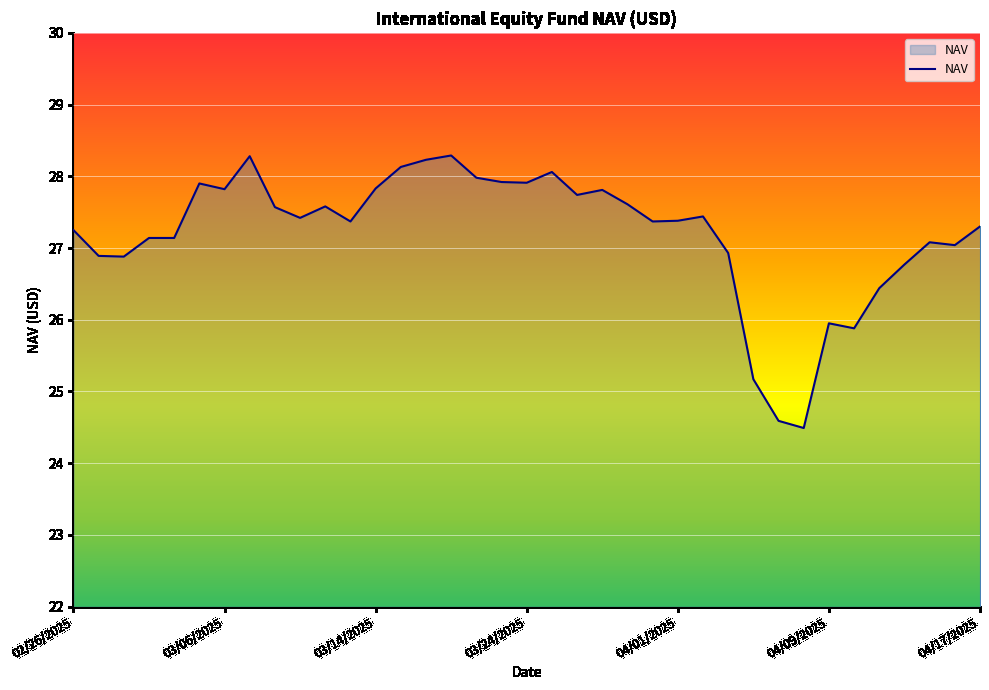

What is the difference between the maximum and minimum values?

3.8